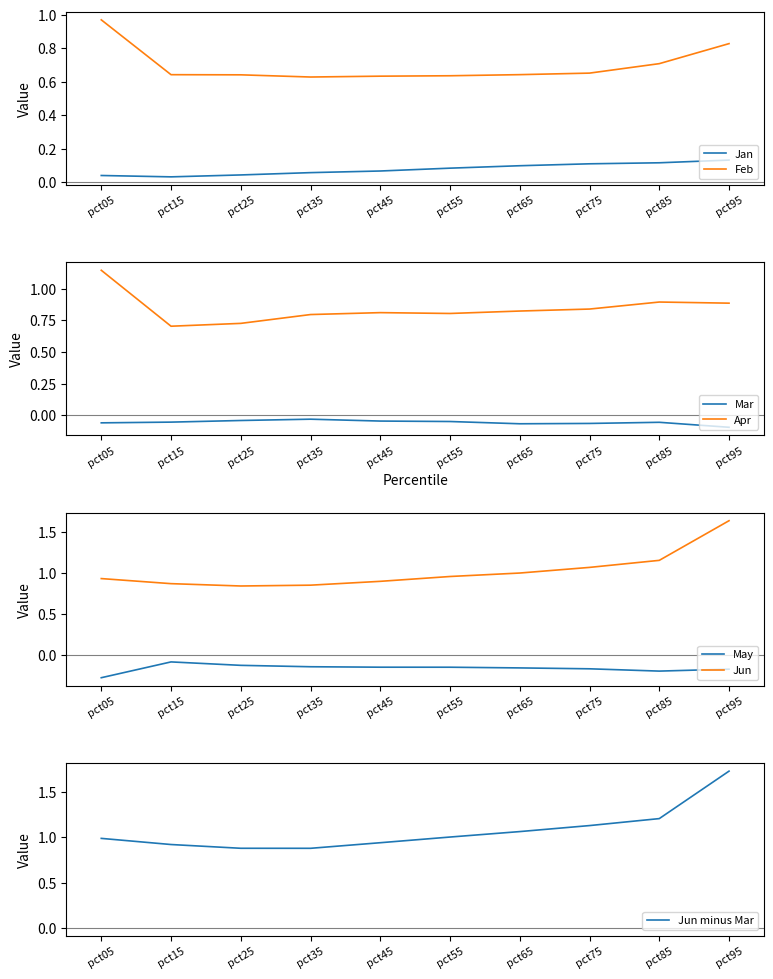

Reading left to right, list all the values displayed in this chart.

Jan: pct05=0.0	pct15=0.0	pct25=0.0	pct35=0.1	pct45=0.1	pct55=0.1	pct65=0.1	pct75=0.1	pct85=0.1	pct95=0.1
Feb: pct05=1.0	pct15=0.6	pct25=0.6	pct35=0.6	pct45=0.6	pct55=0.6	pct65=0.6	pct75=0.7	pct85=0.7	pct95=0.8
Mar: pct05=-0.1	pct15=-0.1	pct25=-0.0	pct35=-0.0	pct45=-0.0	pct55=-0.0	pct65=-0.1	pct75=-0.1	pct85=-0.1	pct95=-0.1
Apr: pct05=1.1	pct15=0.7	pct25=0.7	pct35=0.8	pct45=0.8	pct55=0.8	pct65=0.8	pct75=0.8	pct85=0.9	pct95=0.9
May: pct05=-0.3	pct15=-0.1	pct25=-0.1	pct35=-0.1	pct45=-0.2	pct55=-0.2	pct65=-0.2	pct75=-0.2	pct85=-0.2	pct95=-0.2
Jun: pct05=0.9	pct15=0.9	pct25=0.8	pct35=0.8	pct45=0.9	pct55=1.0	pct65=1.0	pct75=1.1	pct85=1.1	pct95=1.6